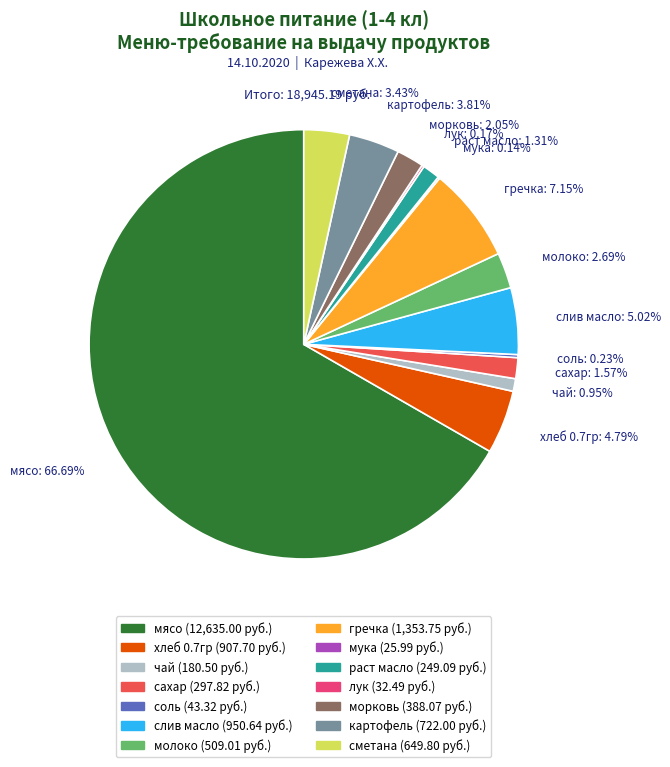

To the nearest percent, what is the average slice percentage?

7%